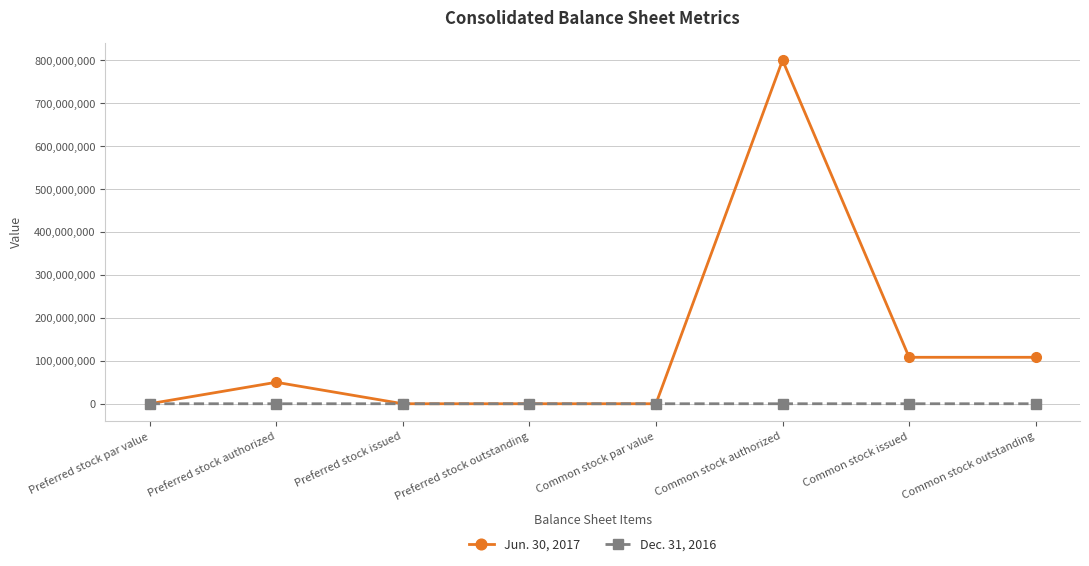

Which category has the highest value in the Jun. 30, 2017 series?

Common stock authorized